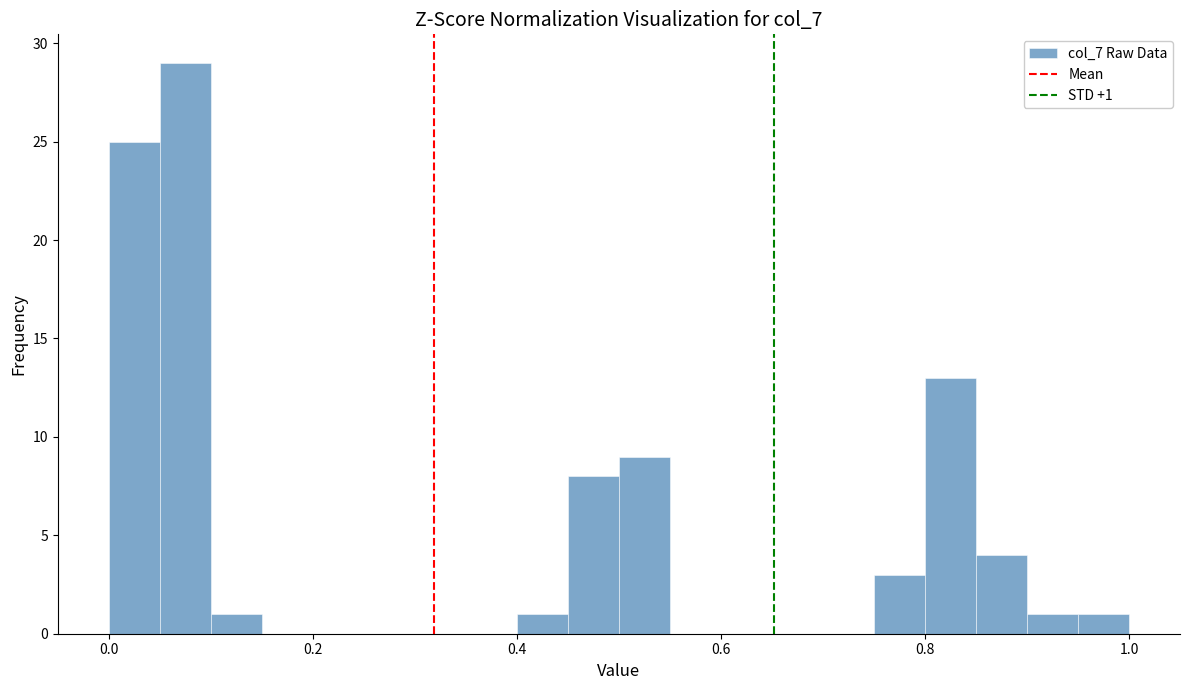

Around what value on the x-axis is the tallest bar? Give the approximate position of its centre, as read against the axis.

0.08